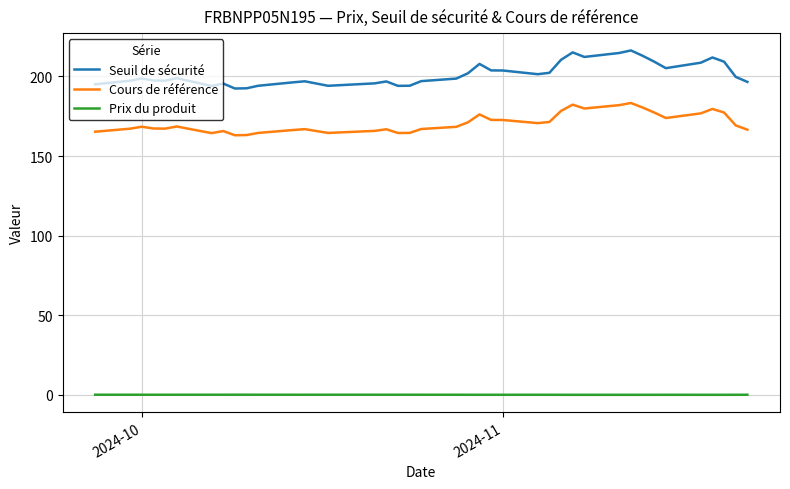

What is the greatest value displayed?

216.3